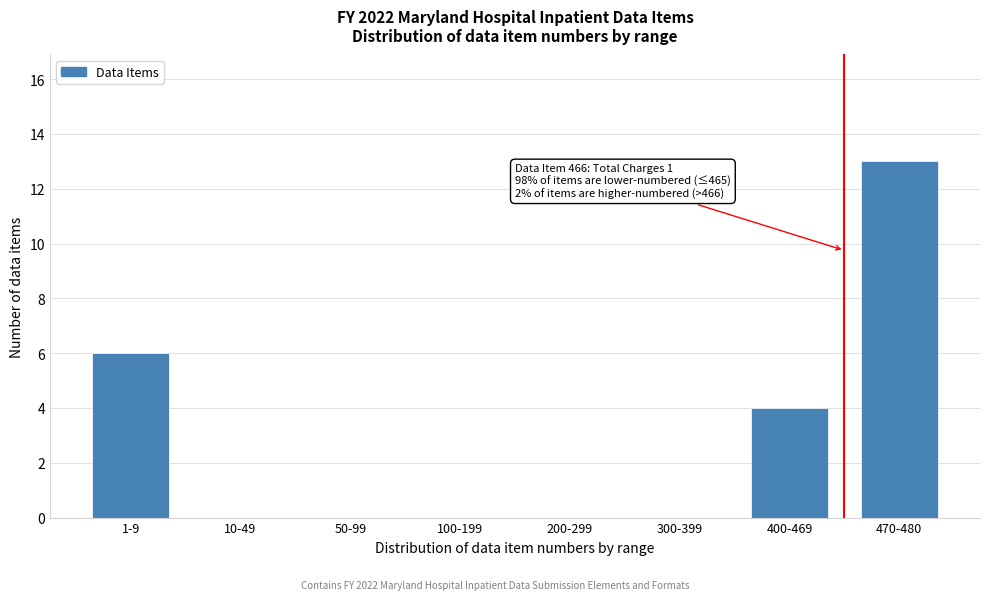

Reading left to right, extract all data points from this chart.

1-9=6	10-49=0	50-99=0	100-199=0	200-299=0	300-399=0	400-469=4	470-480=13